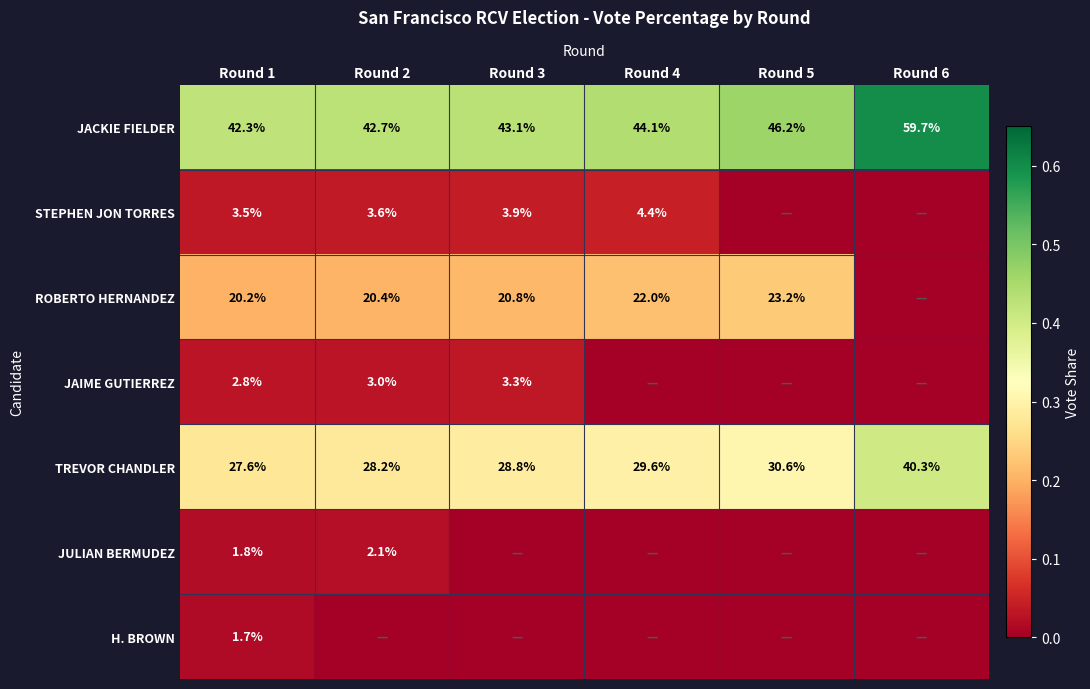

How many values in the JACKIE FIELDER series exceed 44?

3